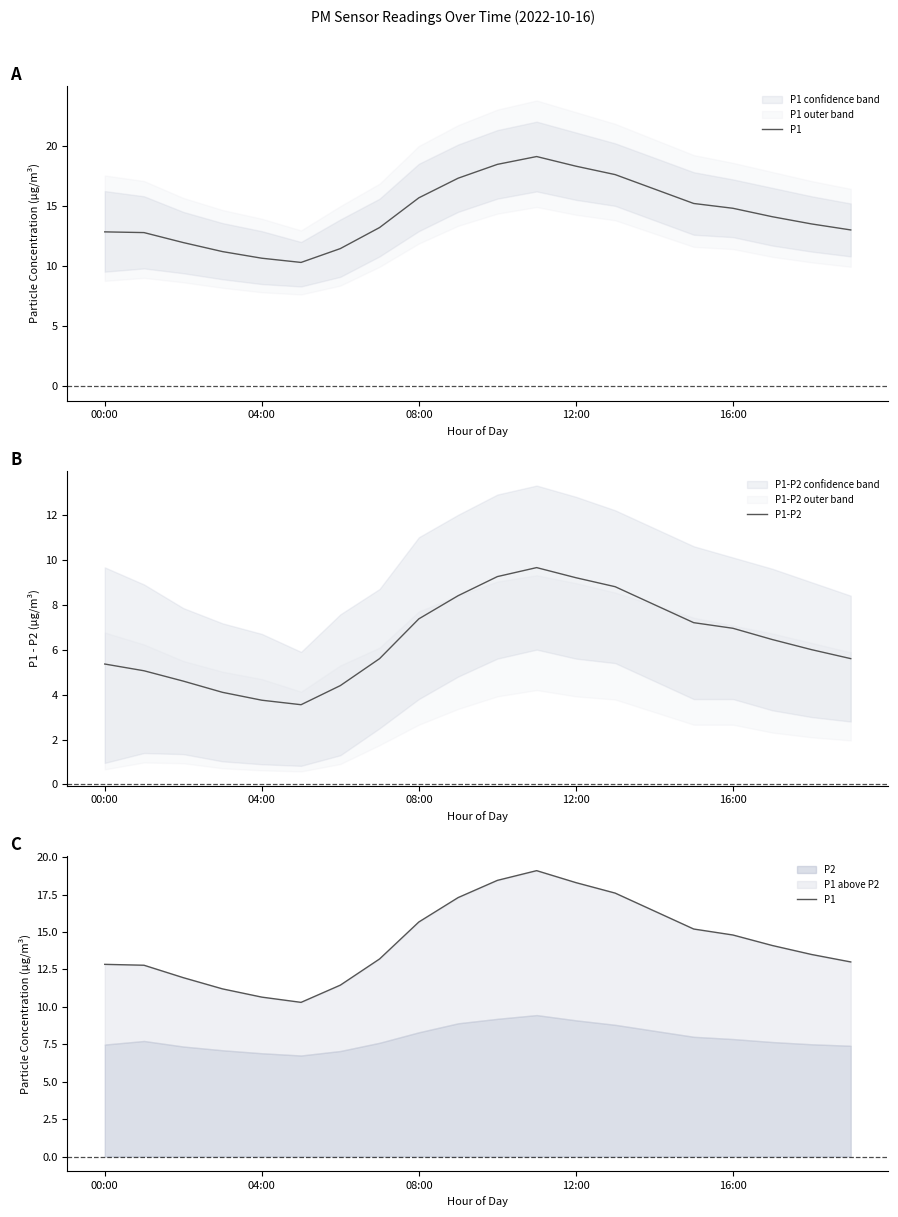

True or false: P1 and P1-P2 cross at least once.

False